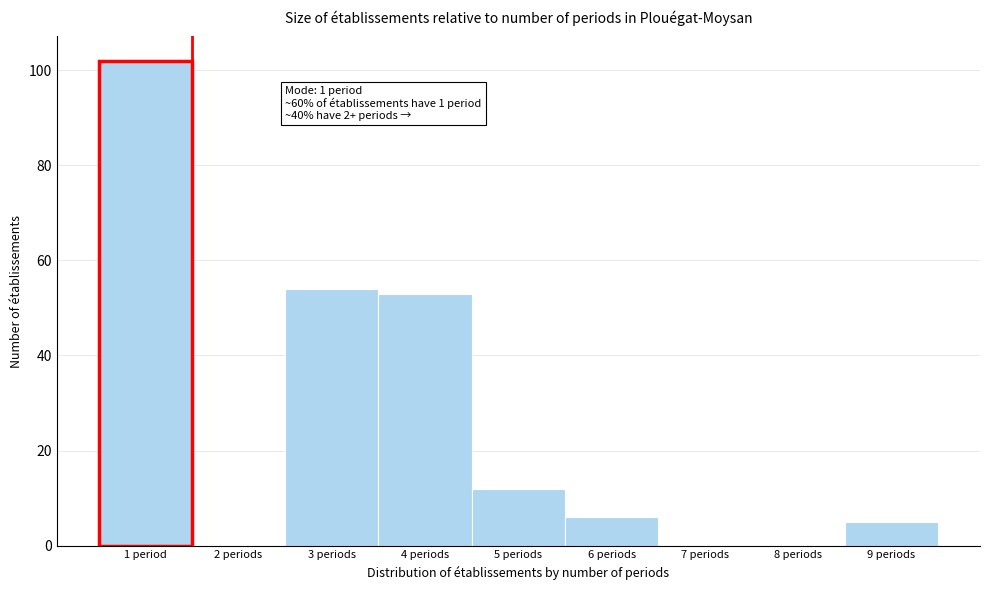

Reading right to left, transcribe all the data shown in this chart.

9 periods=5	8 periods=0	7 periods=0	6 periods=6	5 periods=12	4 periods=53	3 periods=54	2 periods=0	1 period=102